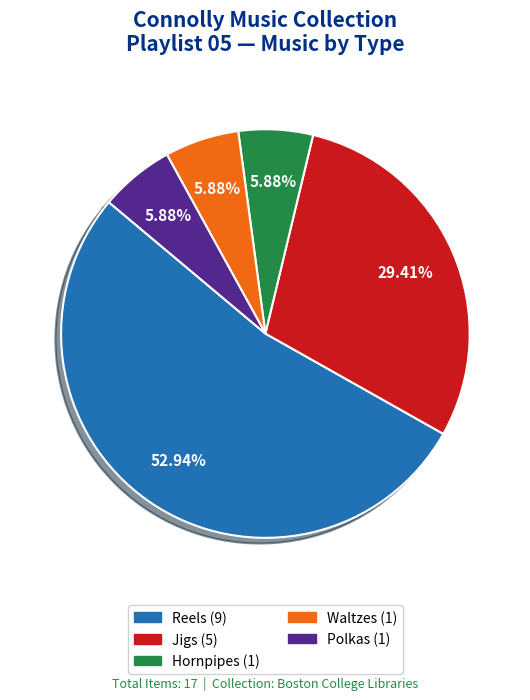

To the nearest percent, what percentage of the pie is Reels?

53%